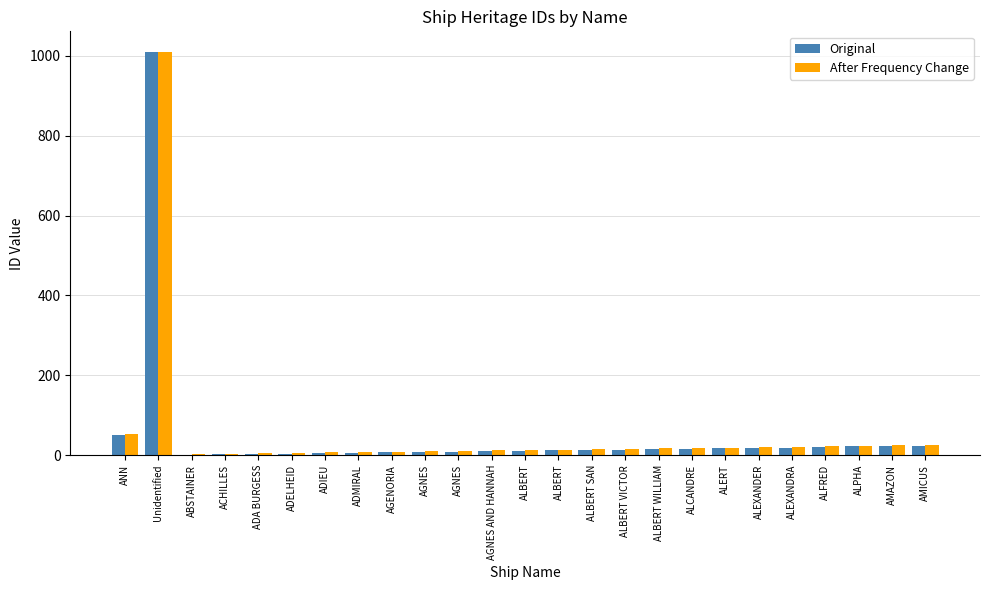

What is the value of the Original bar at the 2nd from the left?

1009